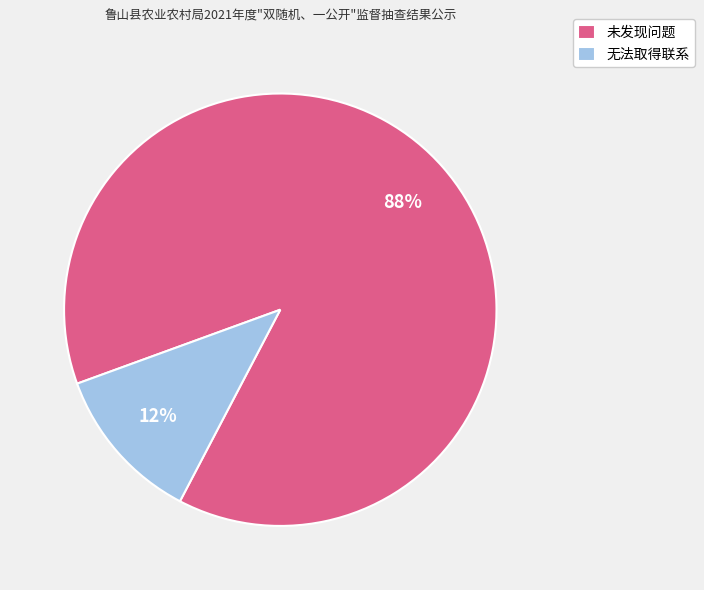

Count the number of slices in the pie.

2